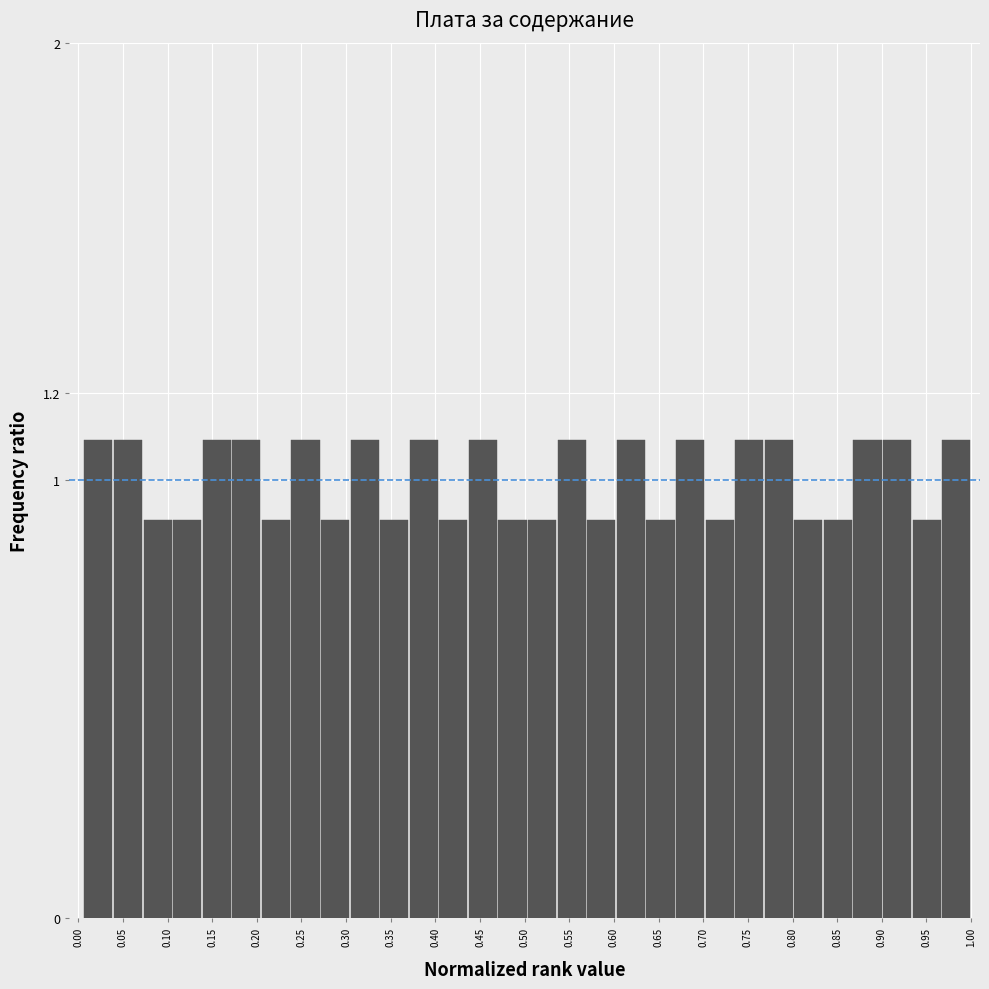

What is the height of the bar covering 0.670 to 0.700 on the x-axis? Neither the bar edges nor the heights are printed on the chart, so give them approximately, as read against the axes.

1.1